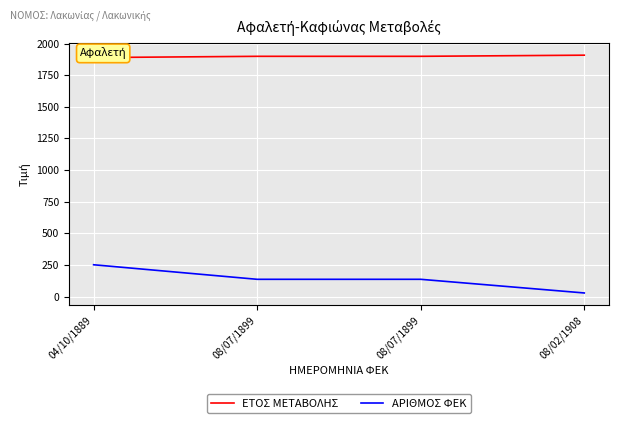

Which series has the largest total across all categories?

ΕΤΟΣ ΜΕΤΑΒΟΛΗΣ